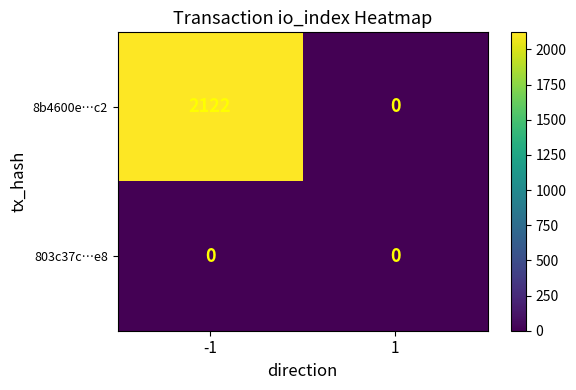

The value of 8b4600e…c2 at -1 is 1079. True or false?

False